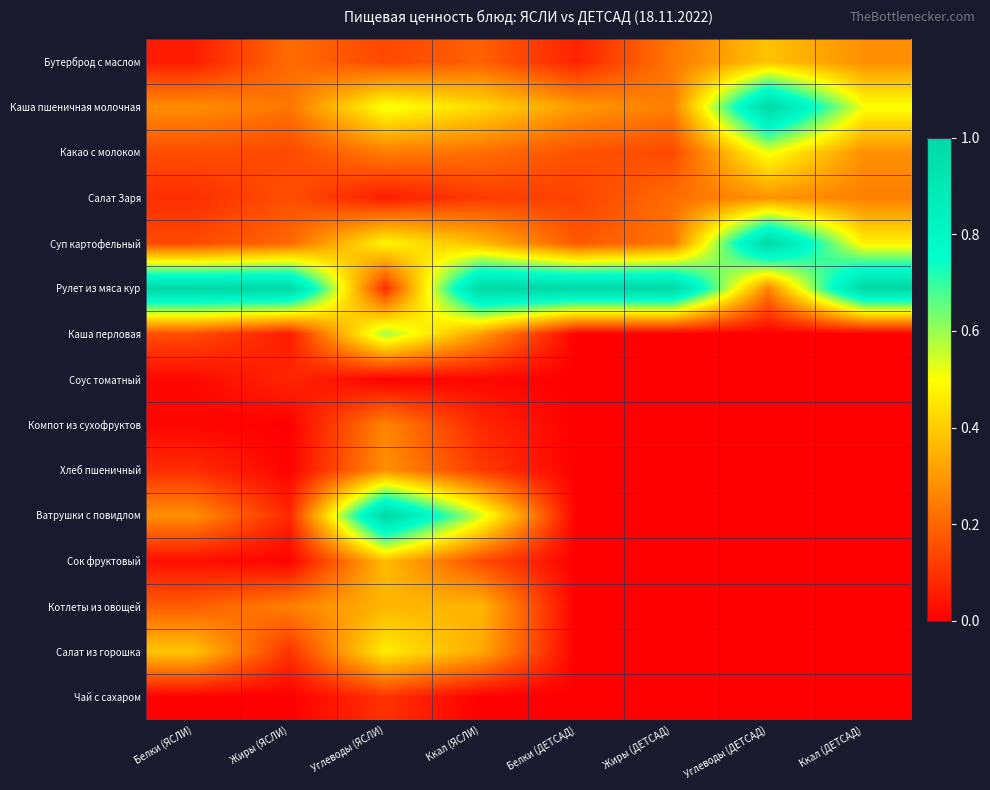

At how many categories does at least one series exceed 0?

8